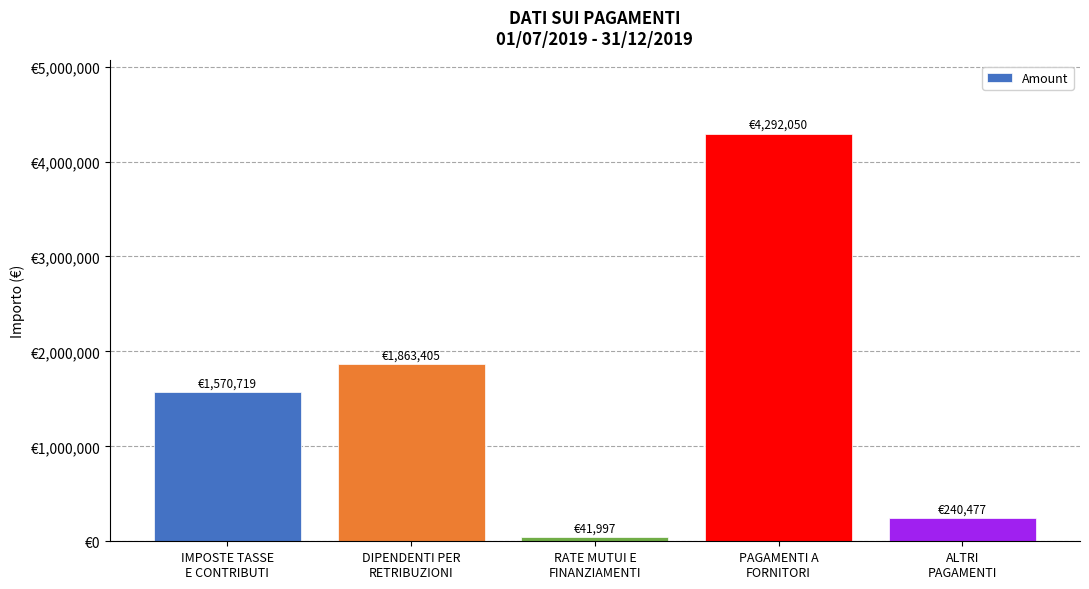

Between DIPENDENTI PER
RETRIBUZIONI and ALTRI
PAGAMENTI, which is larger?

DIPENDENTI PER
RETRIBUZIONI